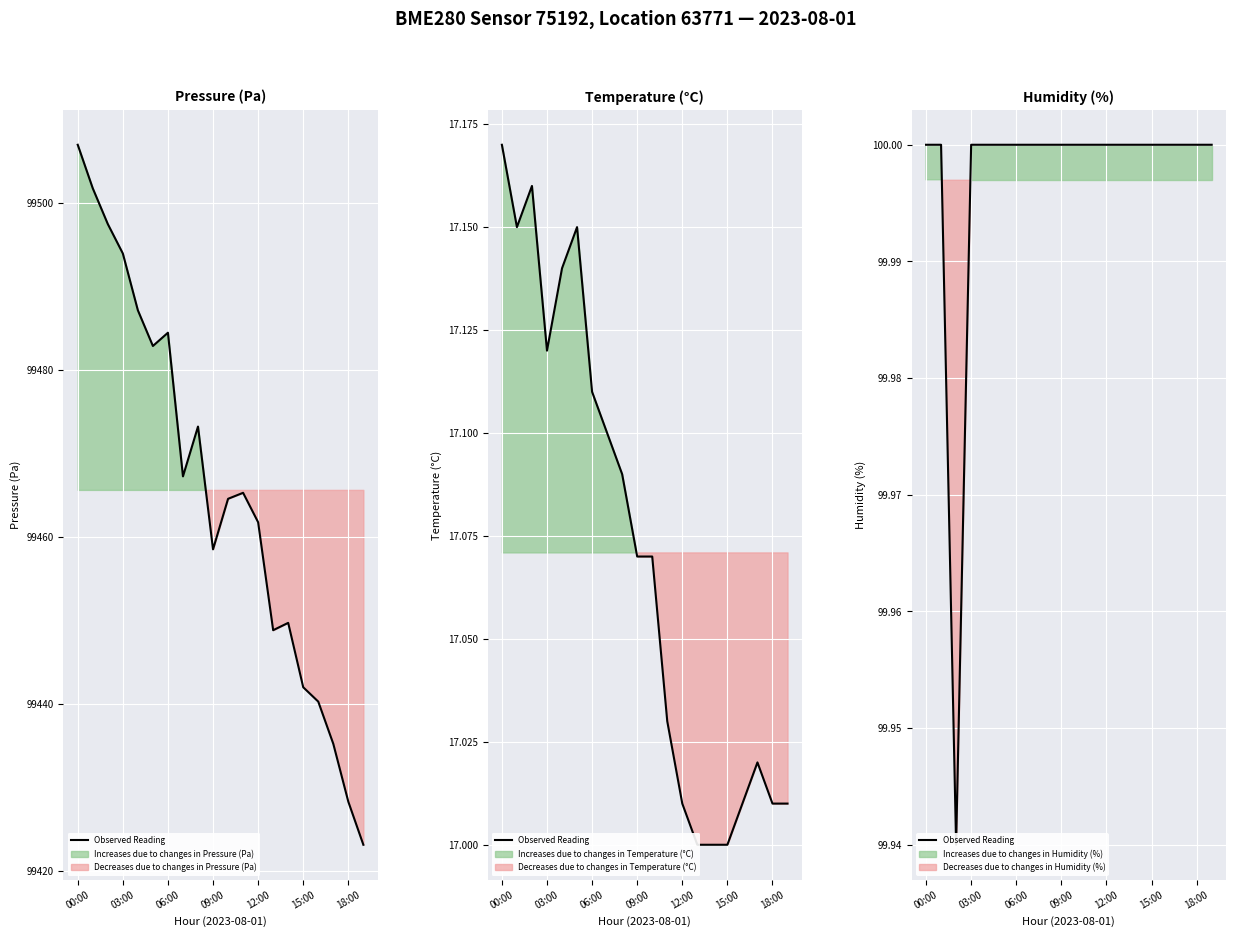

What is the greatest value displayed?

100.0